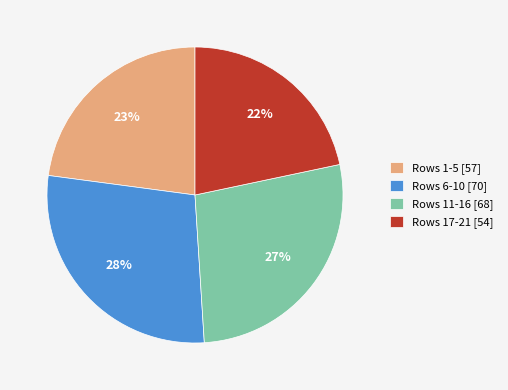

How many segments does this pie chart have?

4